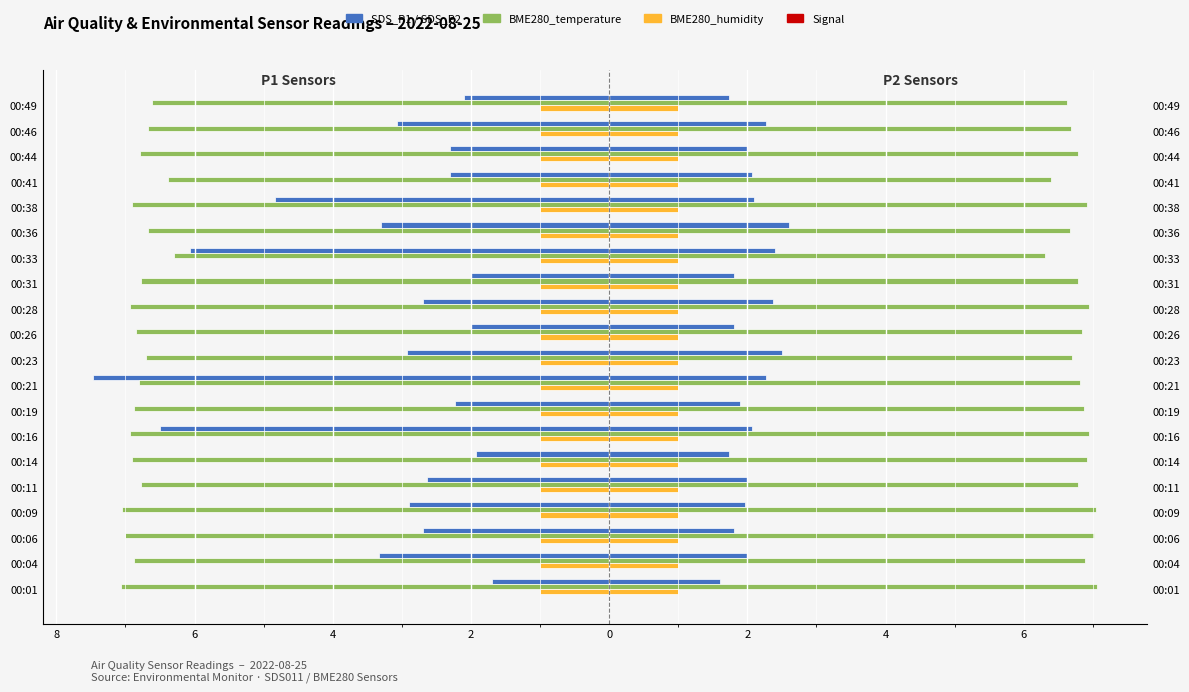

Are the bars horizontal?

Yes